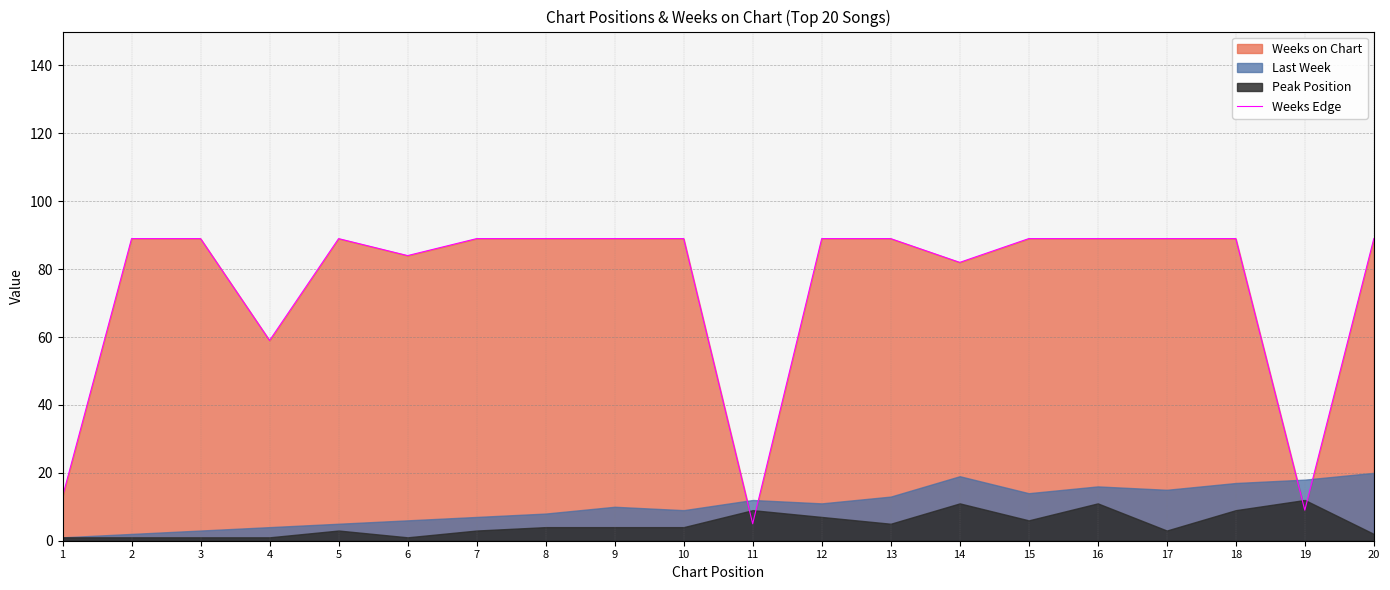

Reading left to right, list all the values displayed in this chart.

13	89	89	59	89	84	89	89	89	89	5	89	89	82	89	89	89	89	9	89